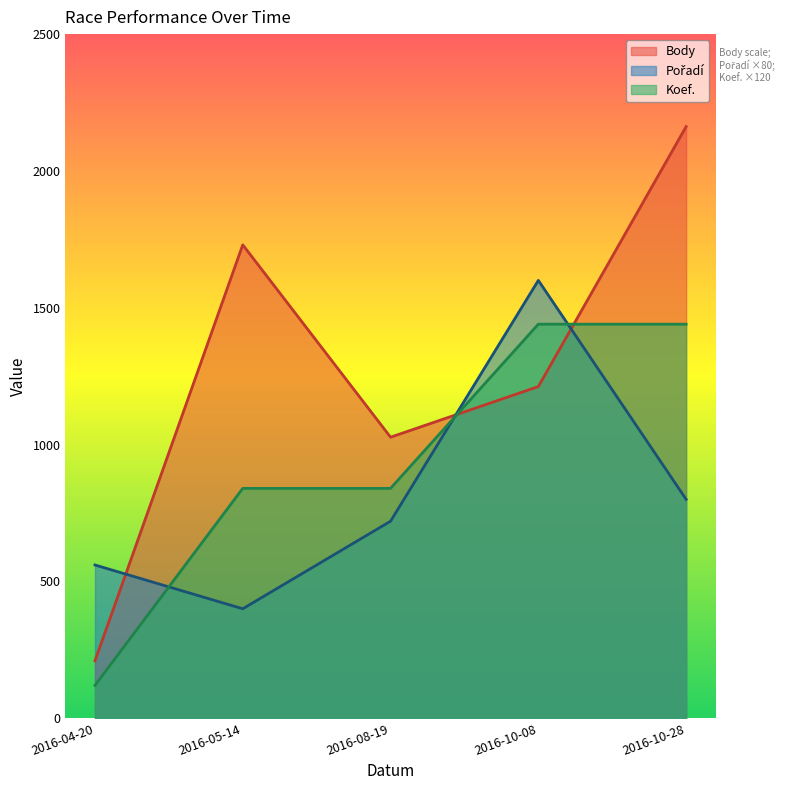

List the labels in order of Koef. value, largest first.

2016-10-08, 2016-10-28, 2016-05-14, 2016-08-19, 2016-04-20